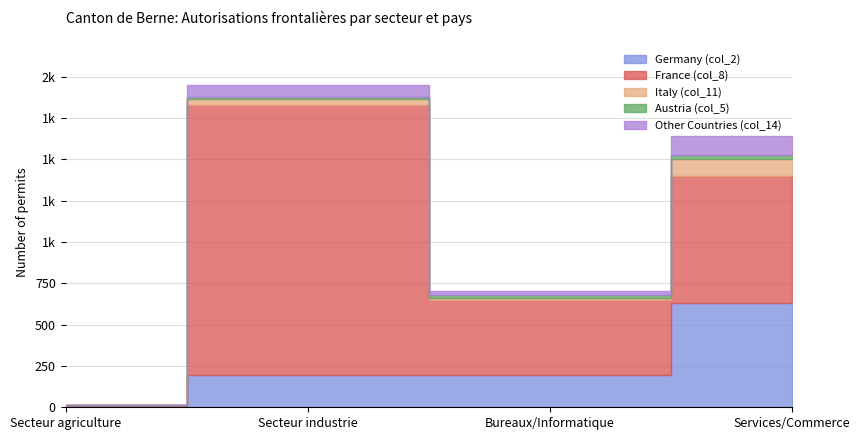

What is the sum of all Italy (col_11) values?

152